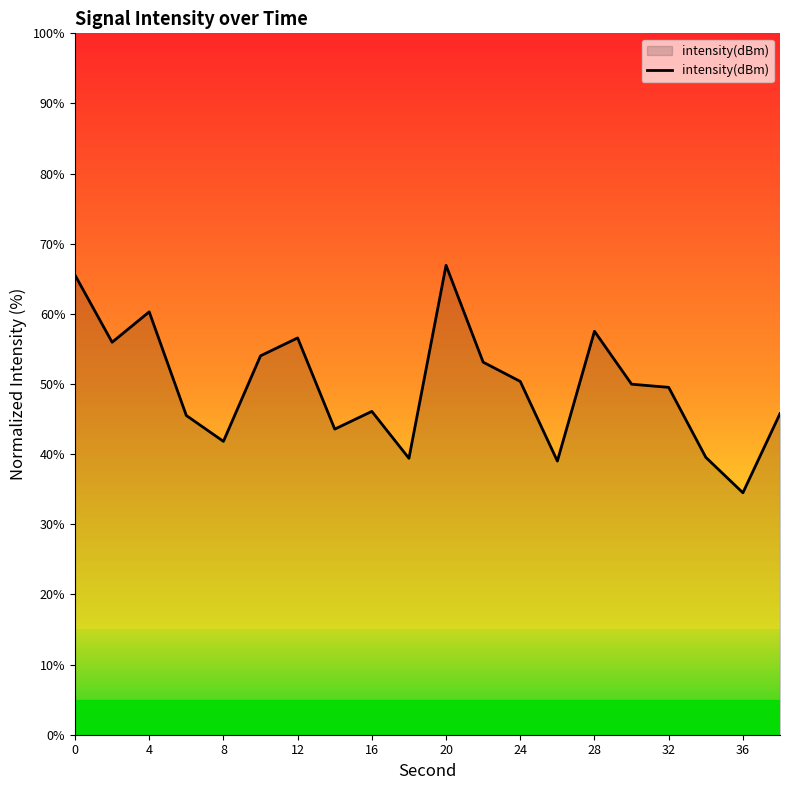

What is the greatest value displayed?

66.9